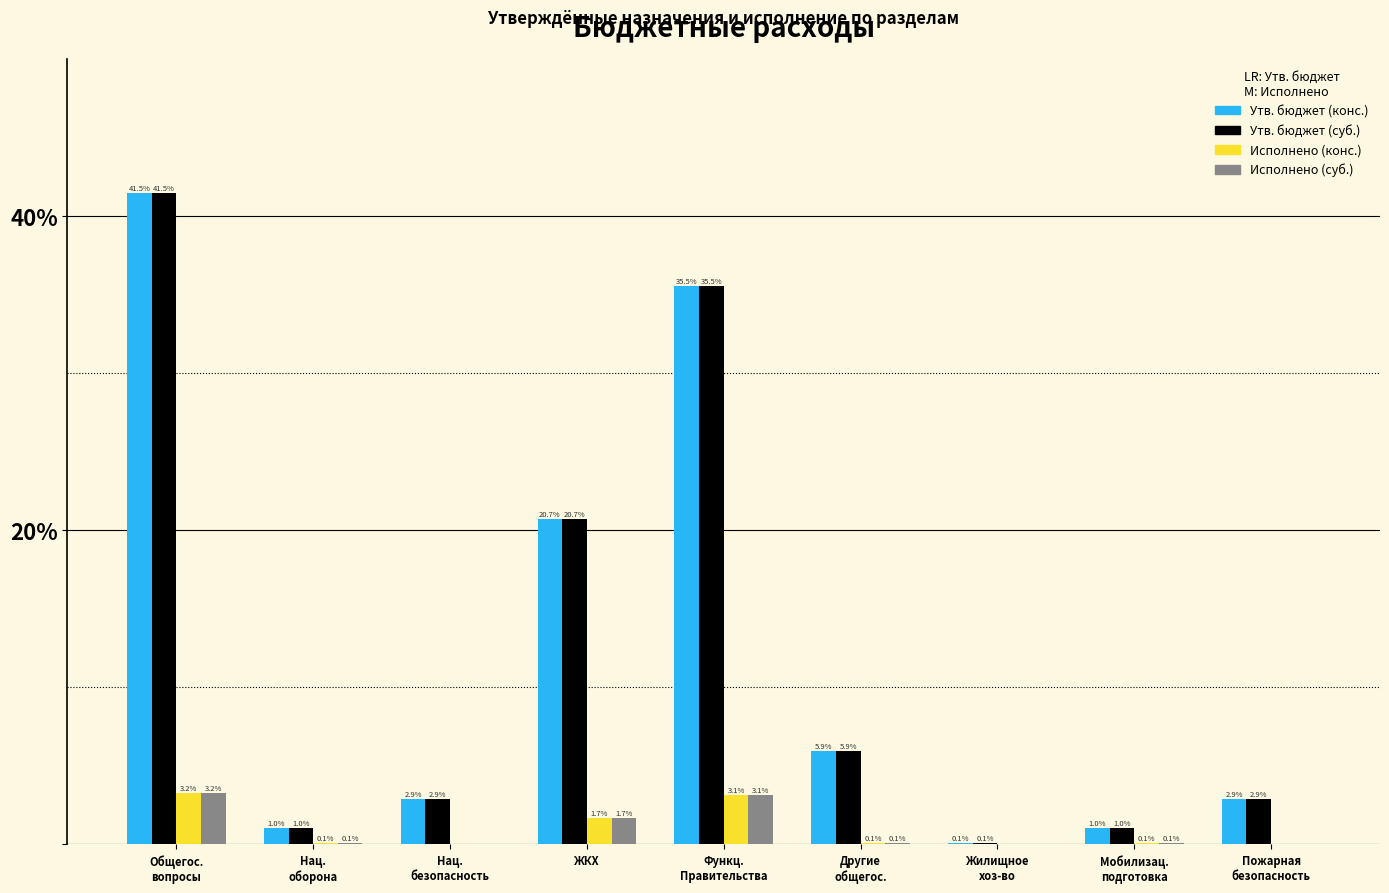

How many series are shown in this chart?

4